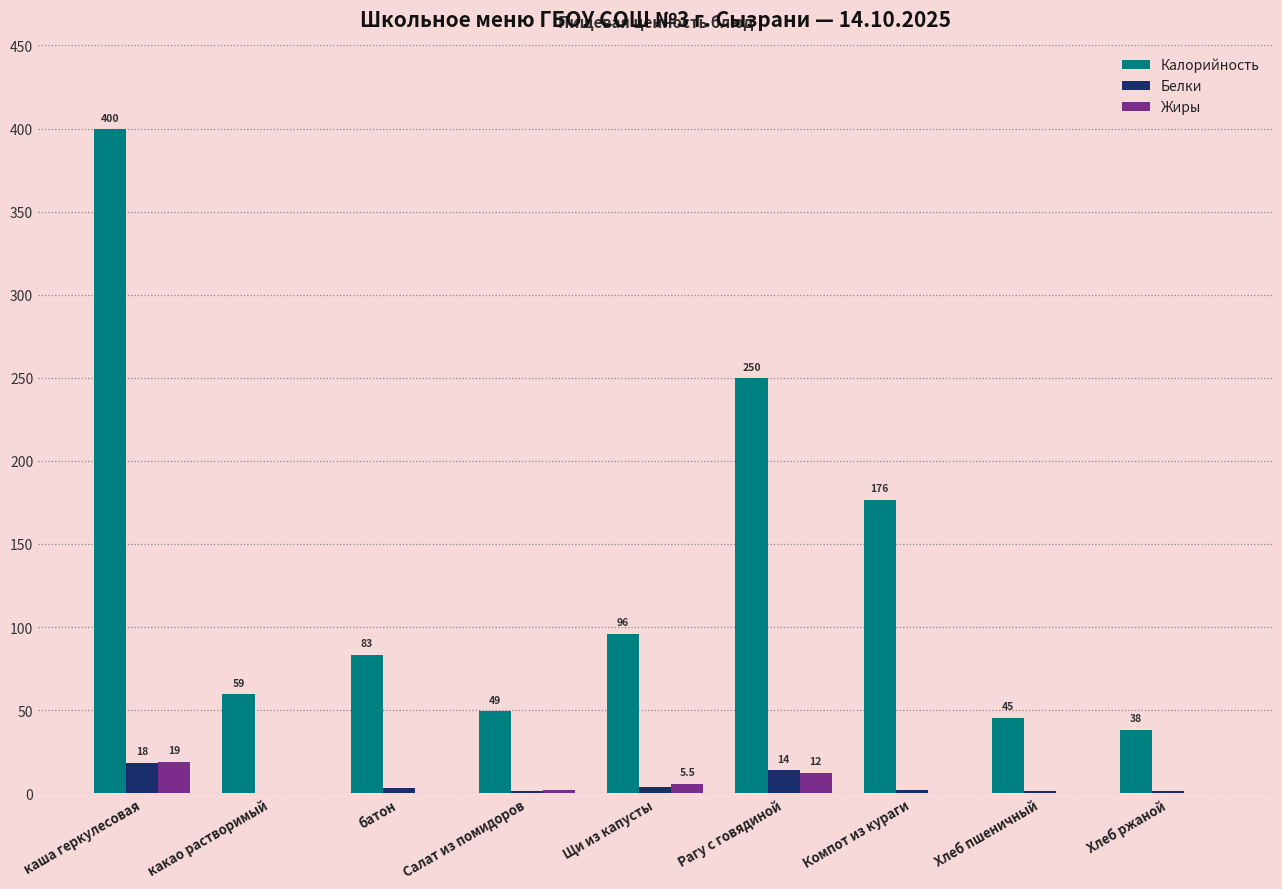

How many values in Жиры are above zero?

8